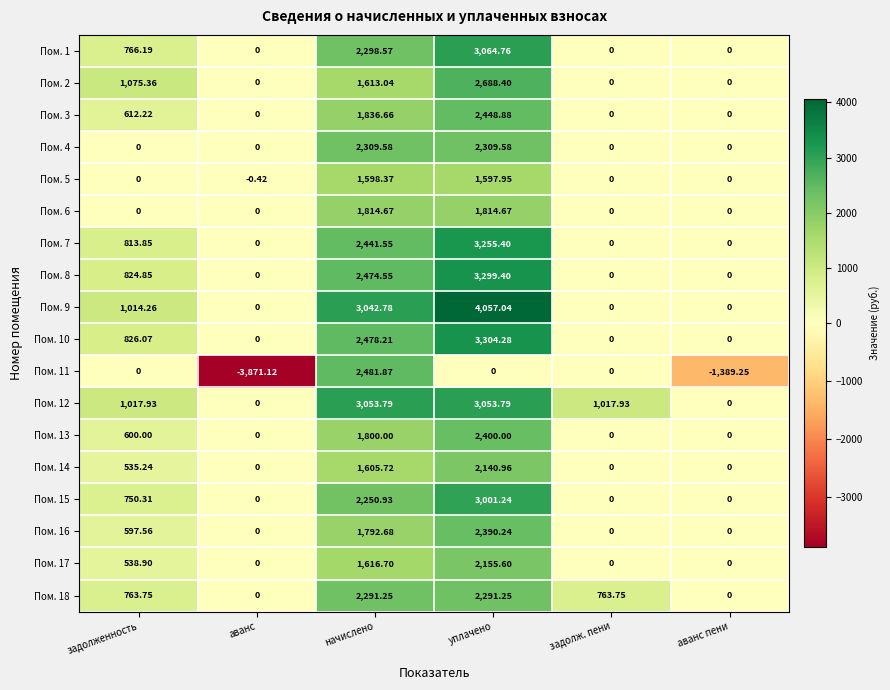

At how many categories does at least one series exceed 2233?

2